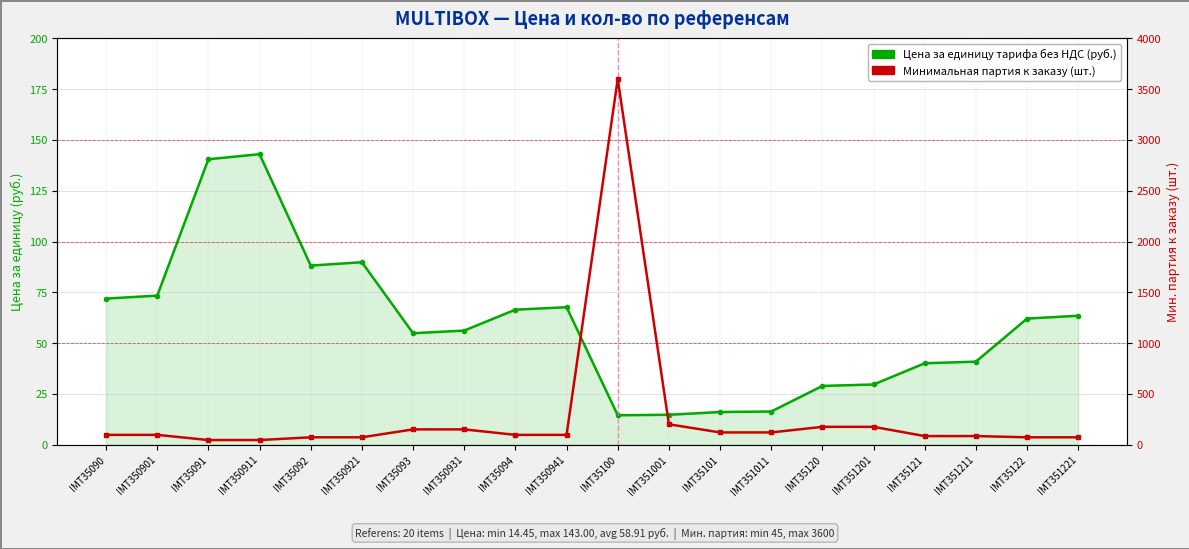

Rank the categories by Минимальная партия к заказу (шт.) value from highest to lowest.

IMT35100, IMT351001, IMT35120, IMT351201, IMT35093, IMT350931, IMT35101, IMT351011, IMT35090, IMT350901, IMT35094, IMT350941, IMT35121, IMT351211, IMT35092, IMT350921, IMT35122, IMT351221, IMT35091, IMT350911